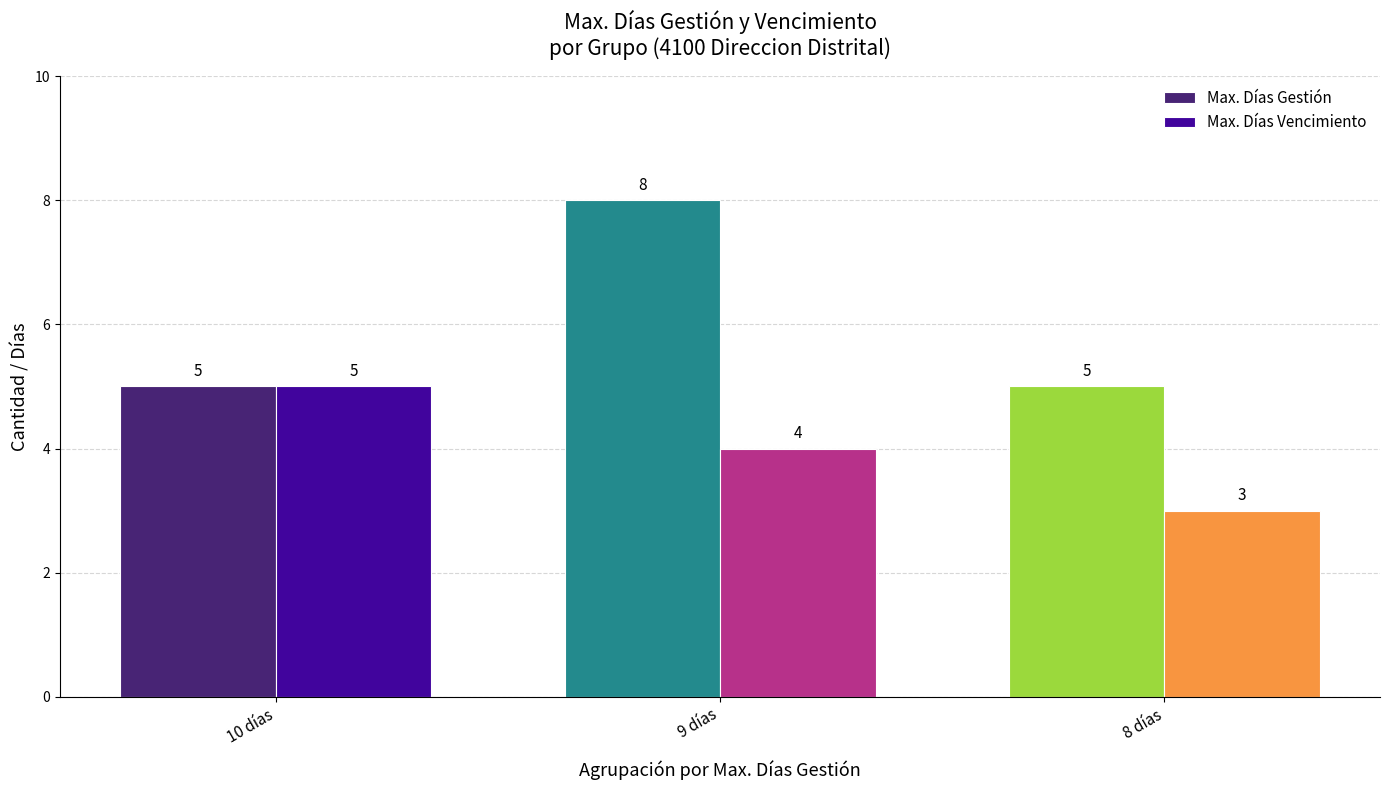

How many Max. Días Vencimiento values are between 3 and 5?

3